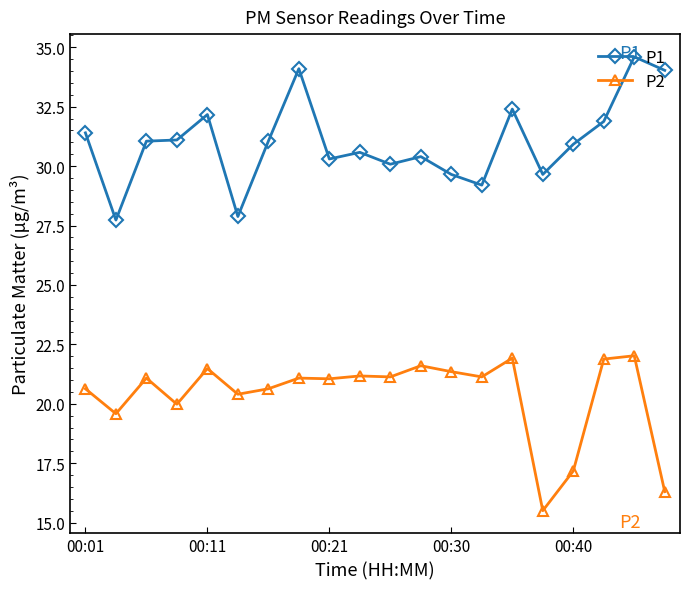

What is the highest value of the P2 series?

22.0